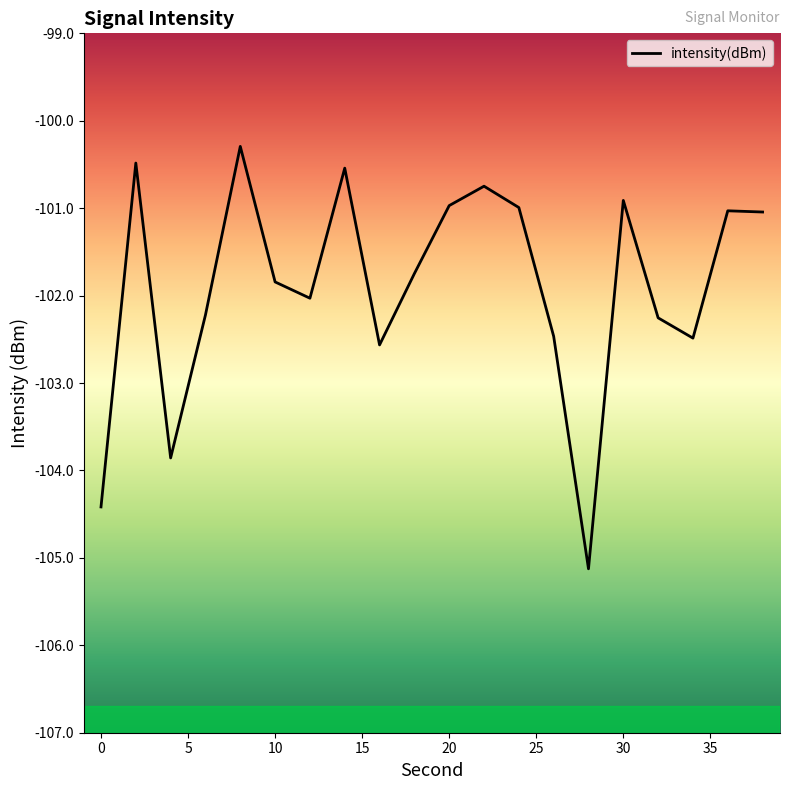

What is the maximum value shown in the chart?

-100.3